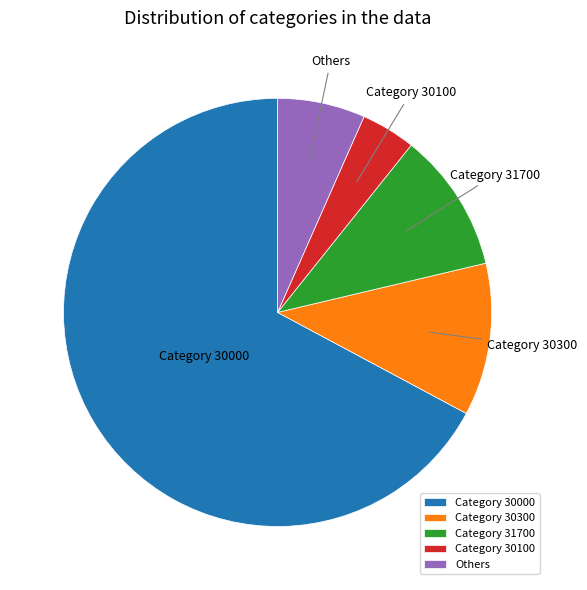

Rank the categories by value from highest to lowest.

Category 30000, Category 30300, Category 31700, Others, Category 30100